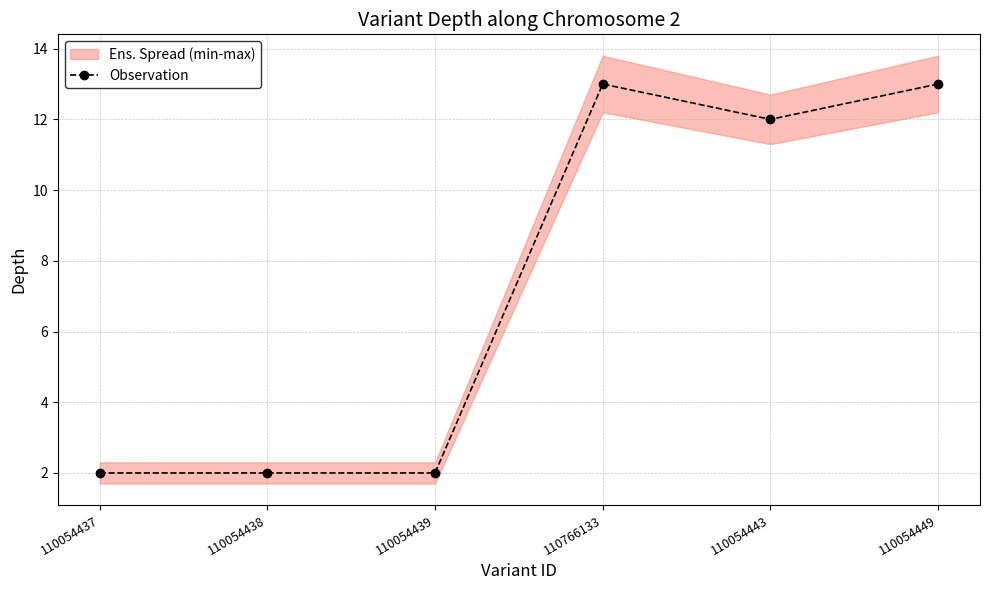

Is it true that the value at 110054443 is 12?

True